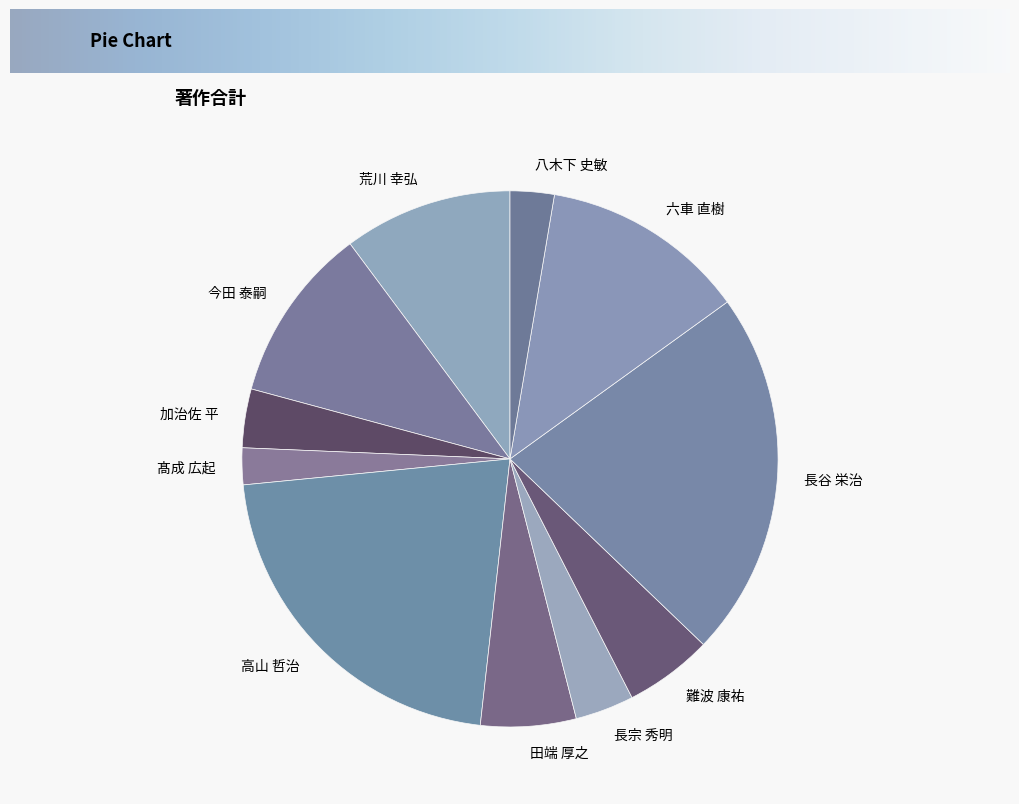

Combined, do 長宗 秀明 and 髙成 広起 account for over 50%?

No